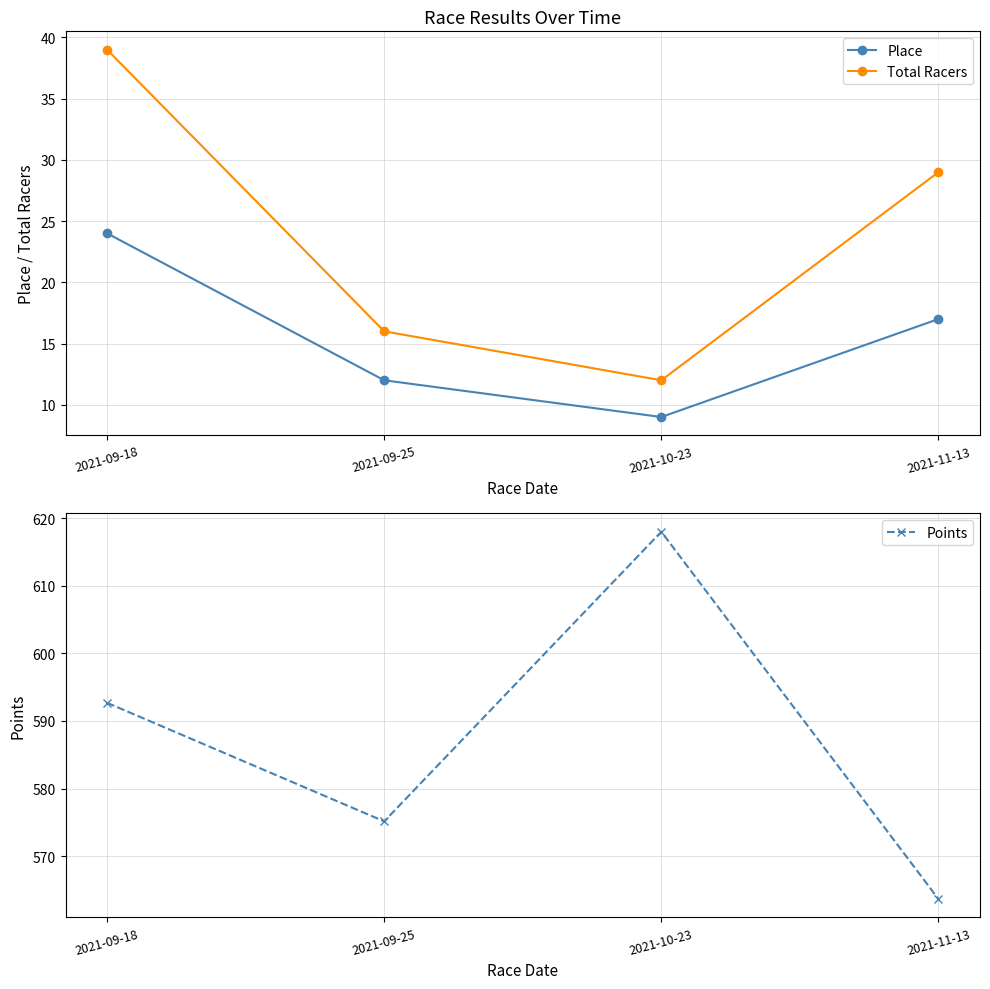

How many Total Racers values are between 16 and 39?

3